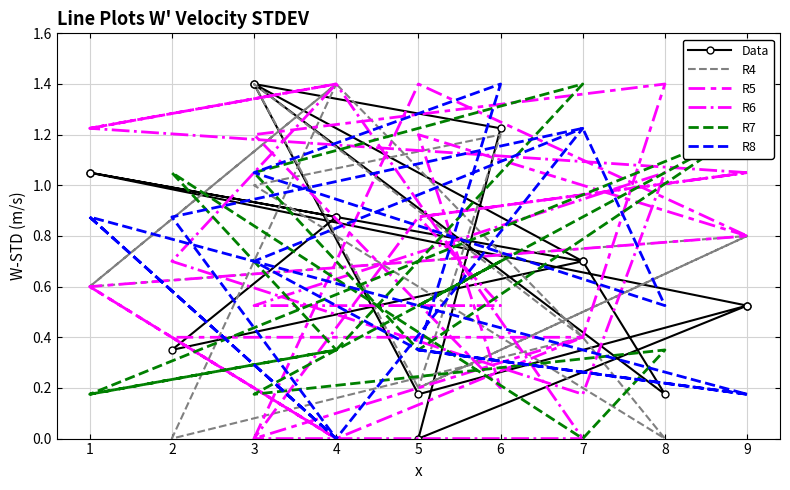

Count the R4 values in the range 0 to 1.

11